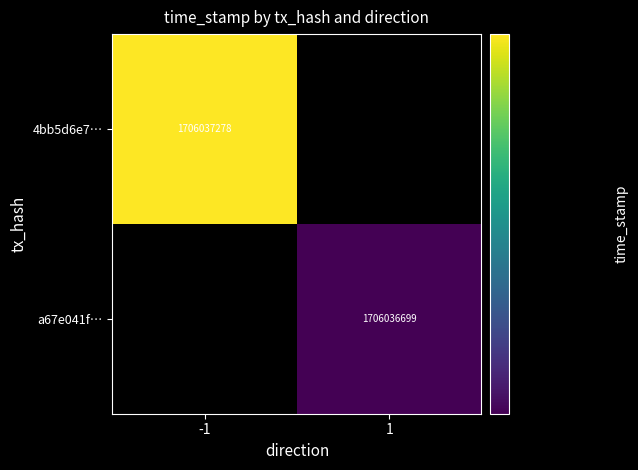

True or false: a67e041f41b02041abf17af8f5dae42bcbf3299 has a value of 0 at -1.

True